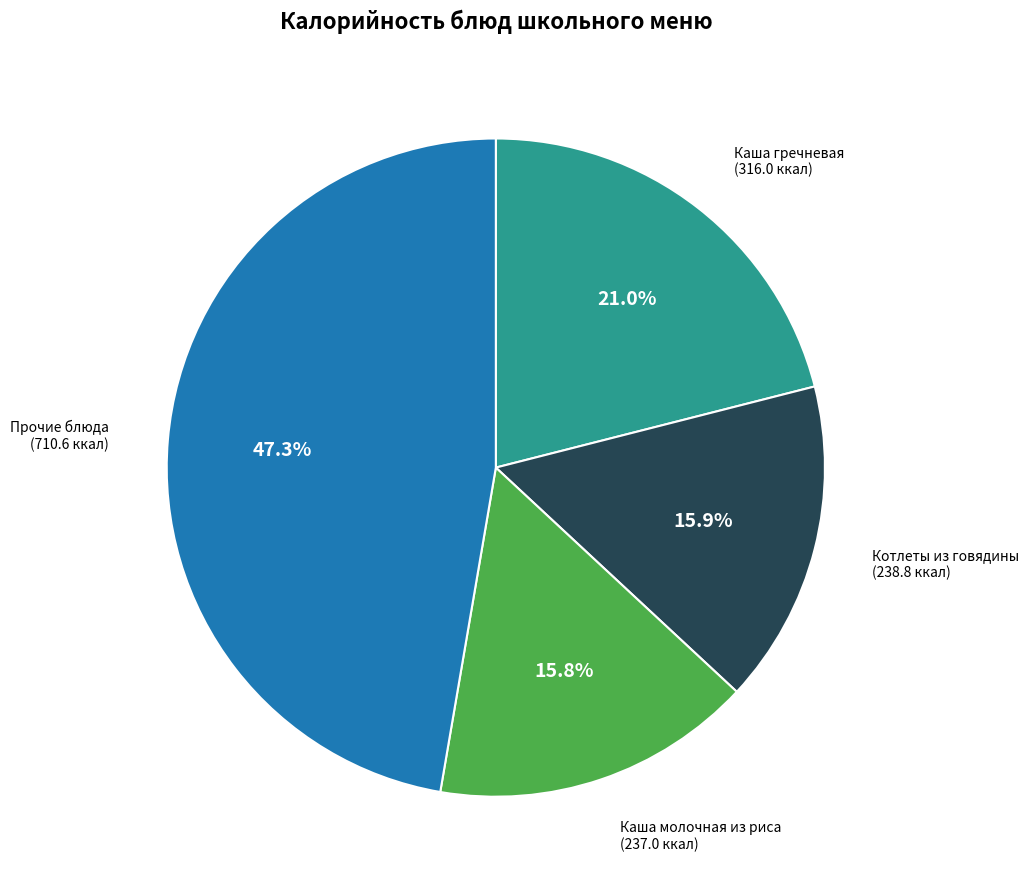

Does any single category account for the majority?

No